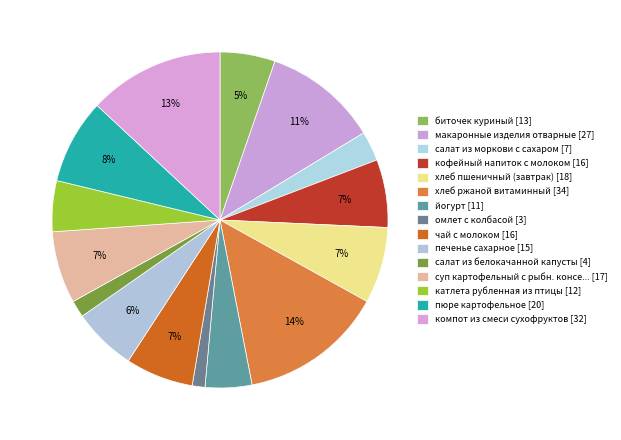

How many segments does this pie chart have?

15